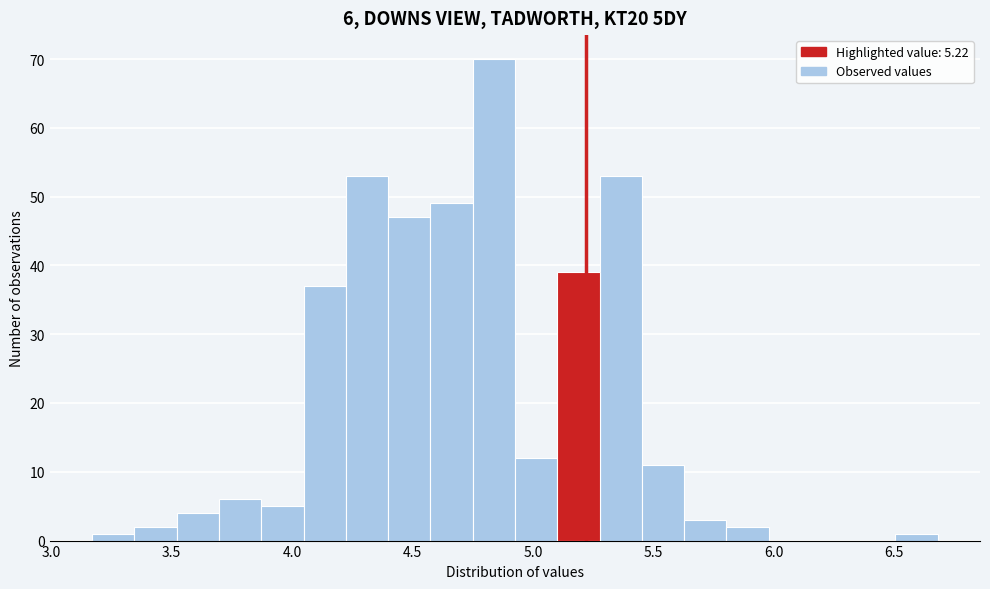

Read against the x-axis, roughly where is the centre of the tallest bar?

4.85